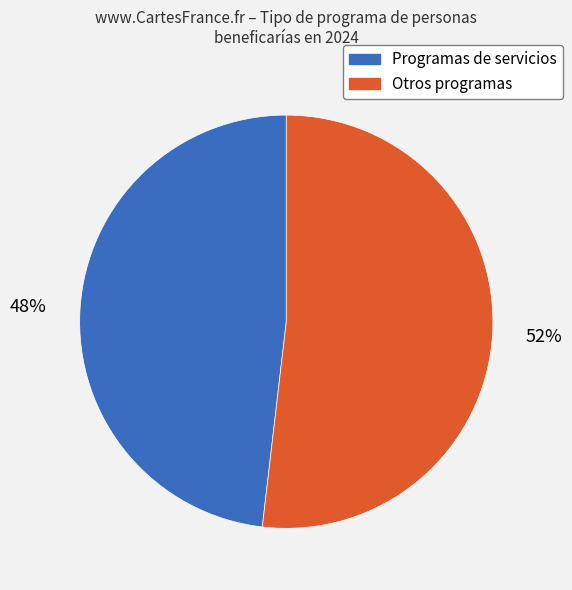

Is it true that Otros programas is 61% of the pie?

False